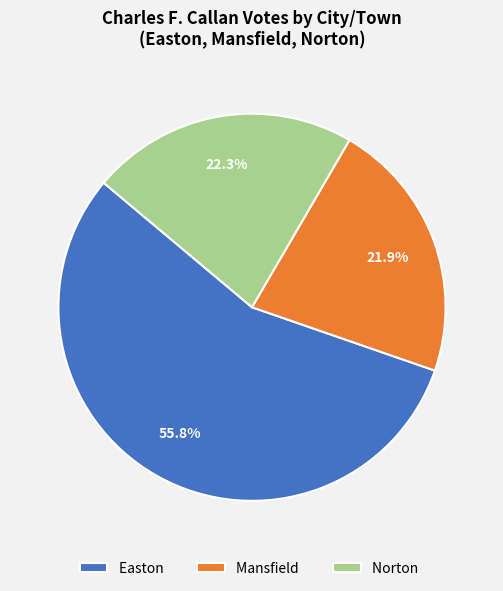

Which category has the biggest portion of the pie?

Easton